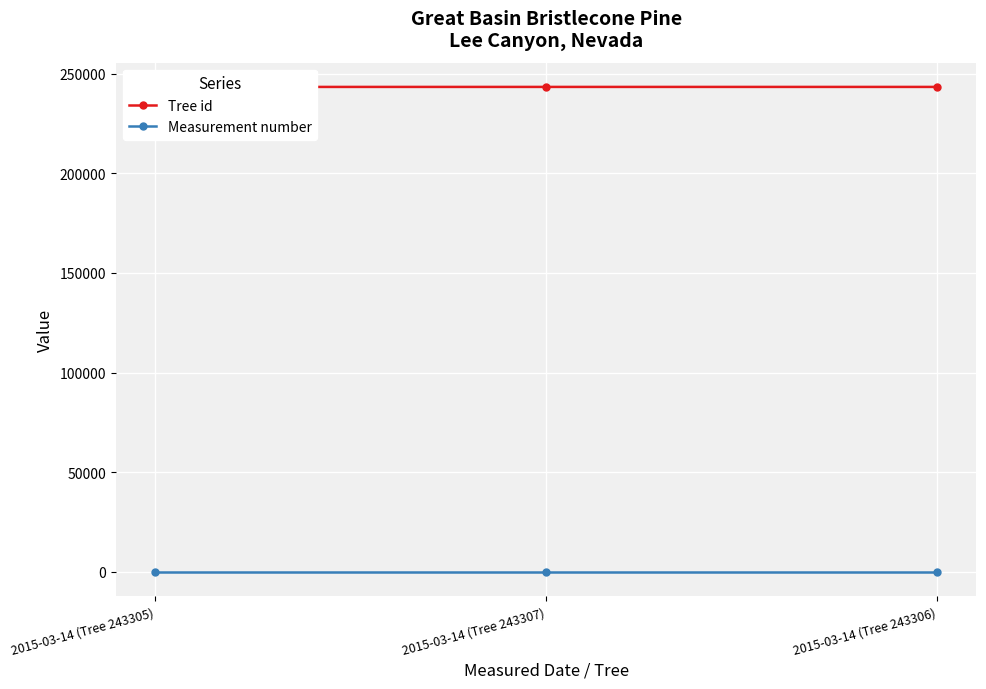

List the labels in order of Measurement number value, smallest first.

2015-03-14 (Tree 243305), 2015-03-14 (Tree 243307), 2015-03-14 (Tree 243306)